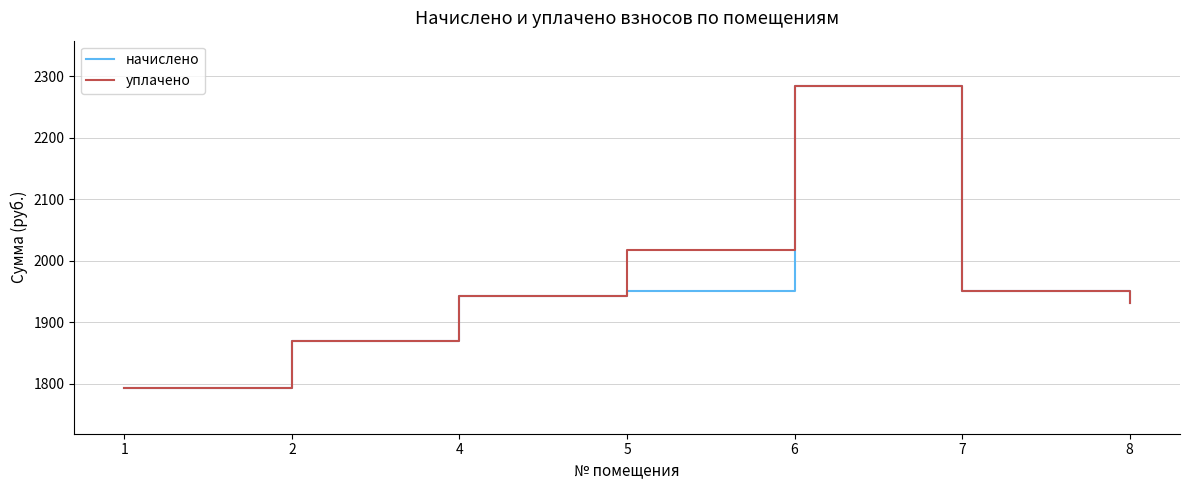

At which label does начислено reach its peak?

6